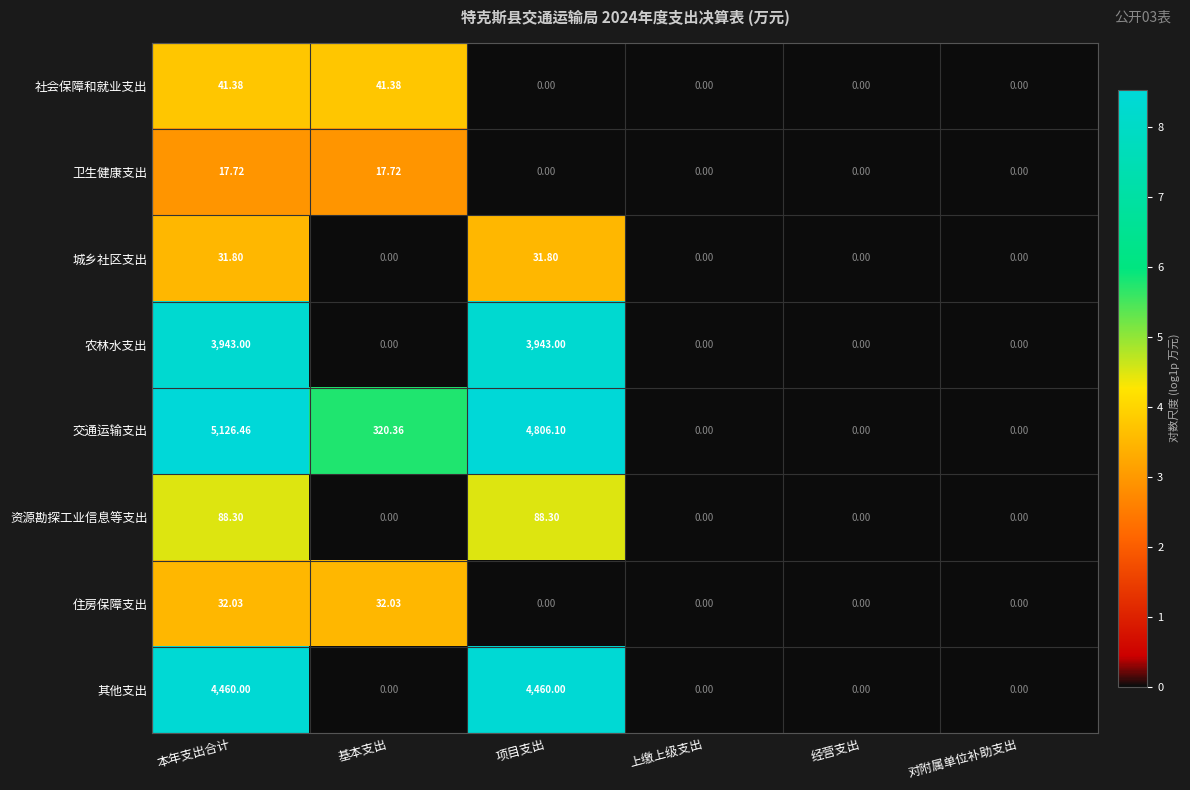

Which series has the widest spread of values?

交通运输支出